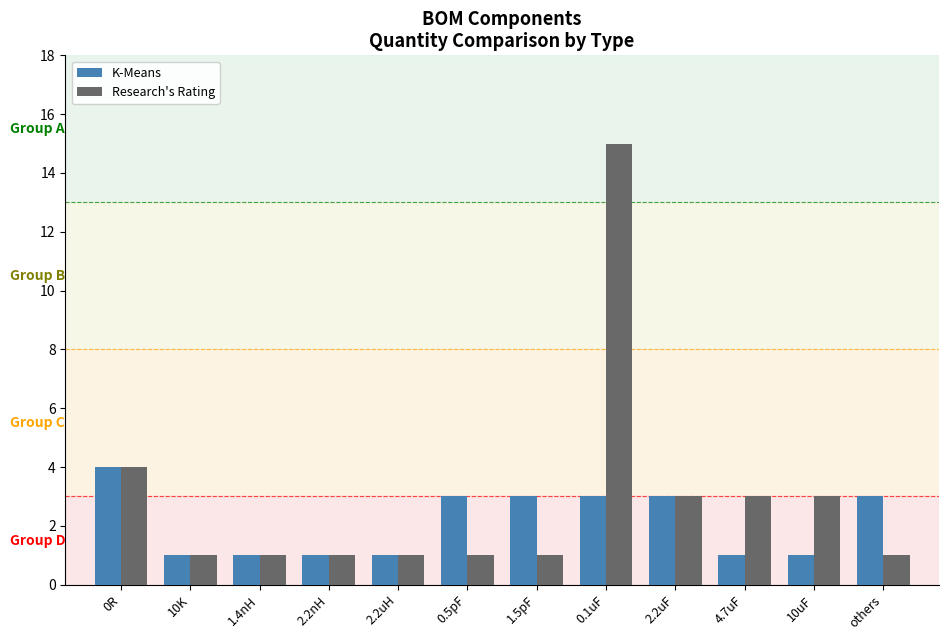

How many series are shown in this chart?

2